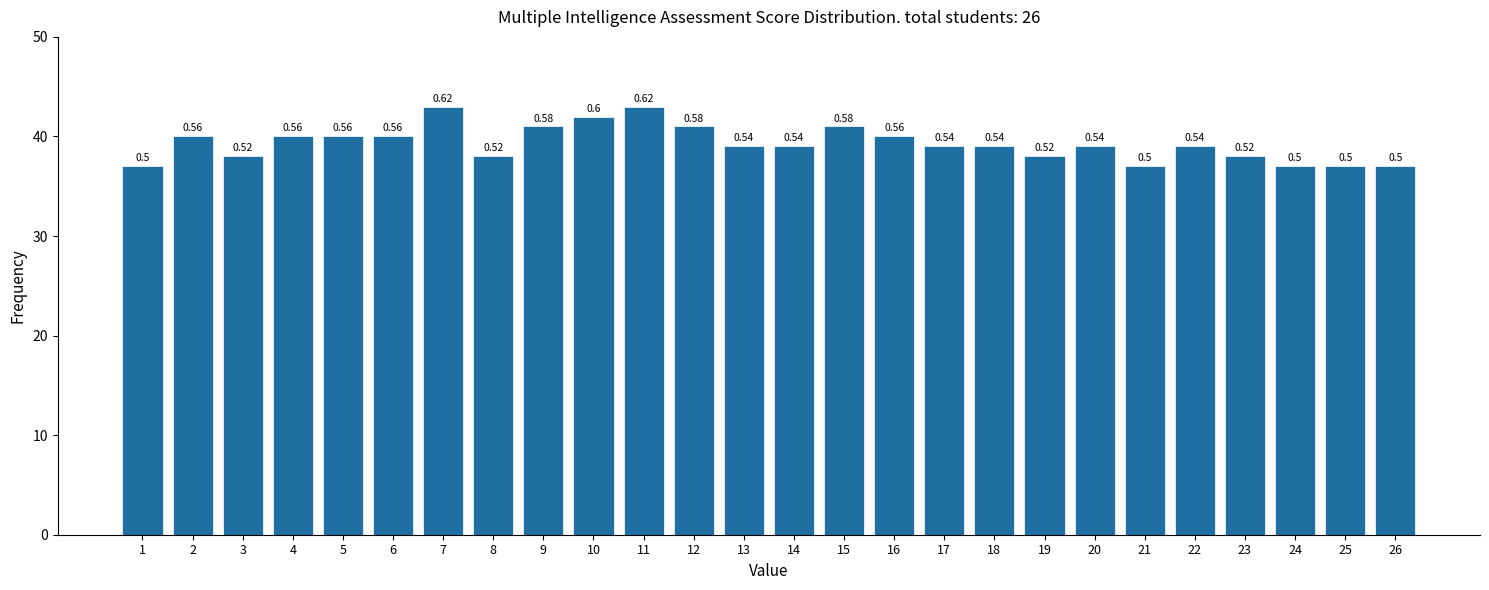

How many bars are there in total?

26